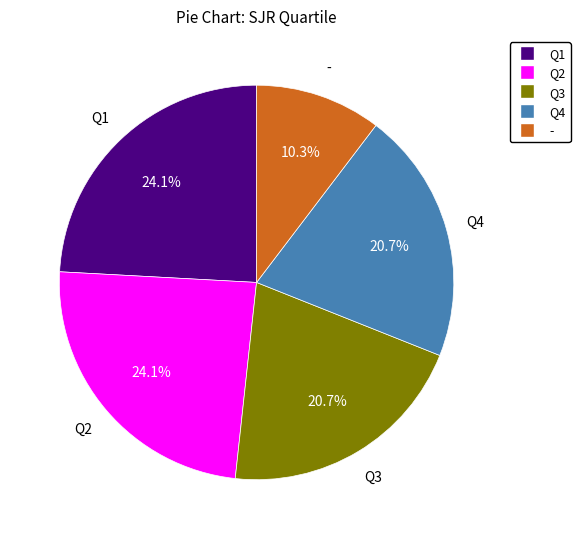

Which category has the smallest portion of the pie?

-